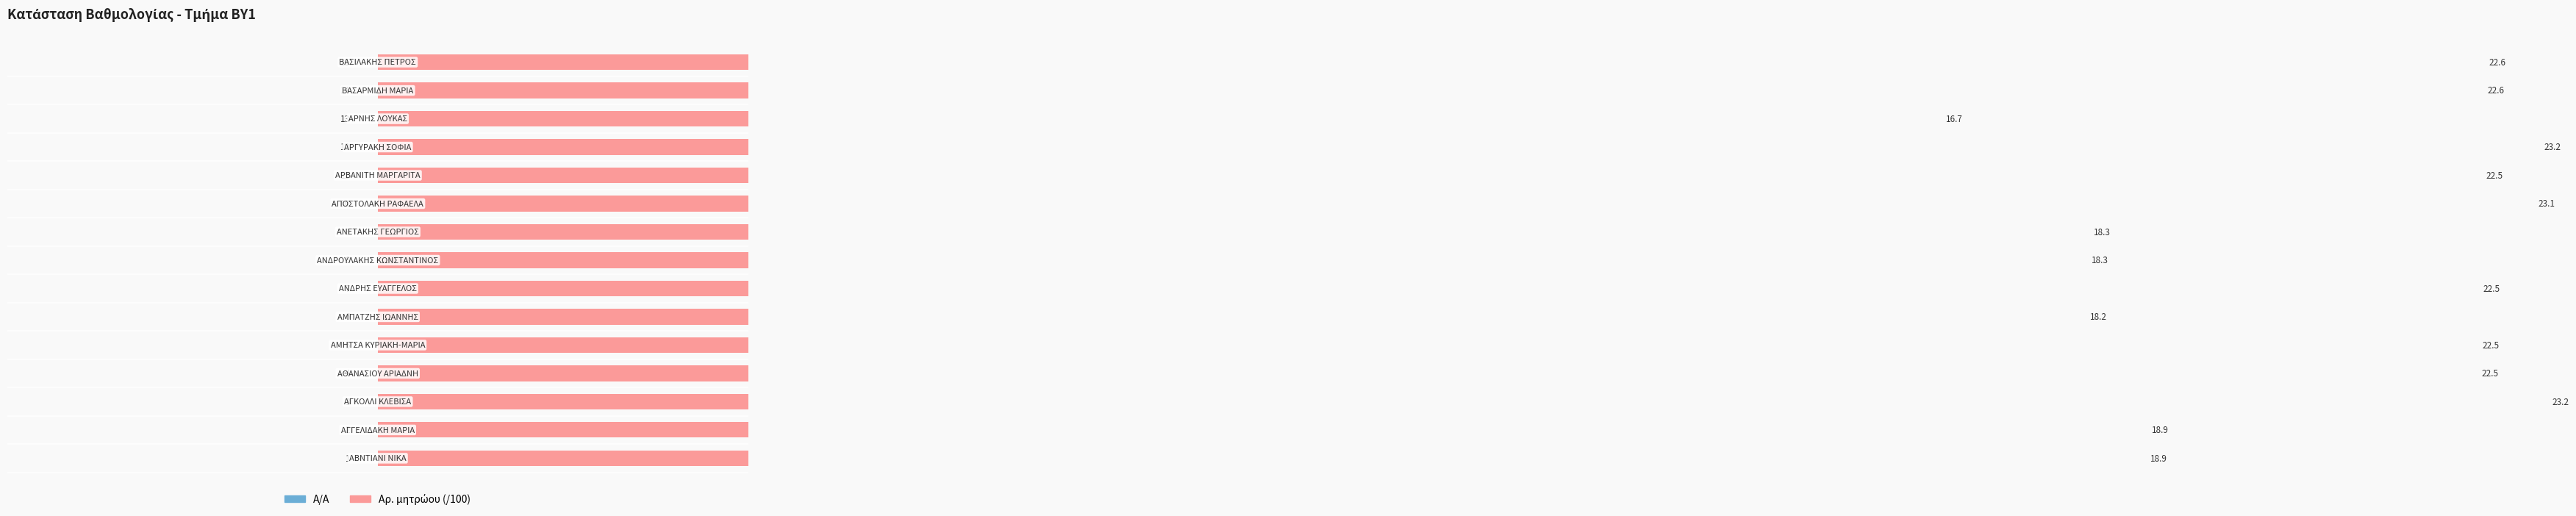

Is the value of Α/Α at 0 greater than the value of Αρ. μητρώου (/100) at 11?

No